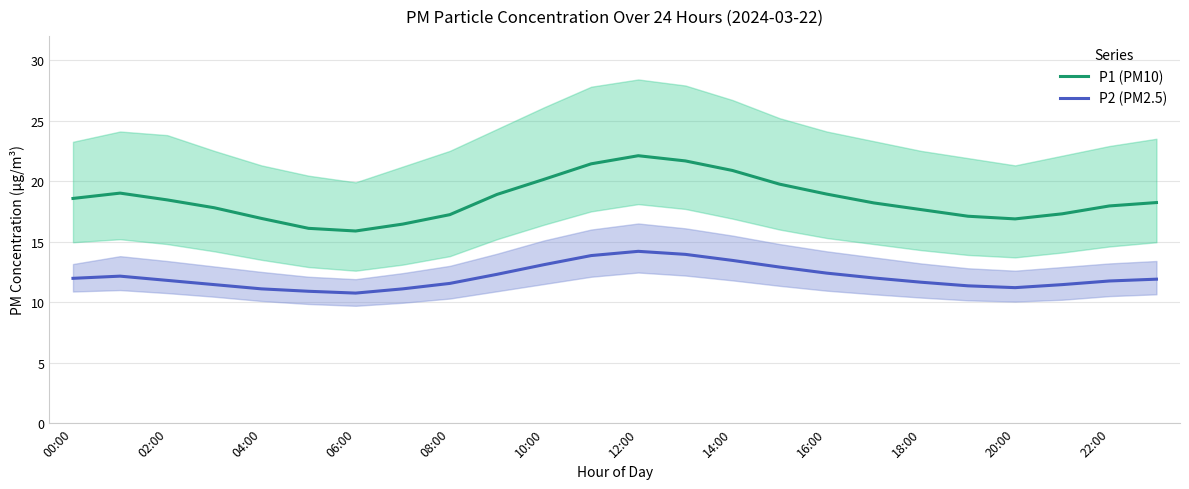

True or false: P2 (PM2.5) and P1 (PM10) cross at least once.

False